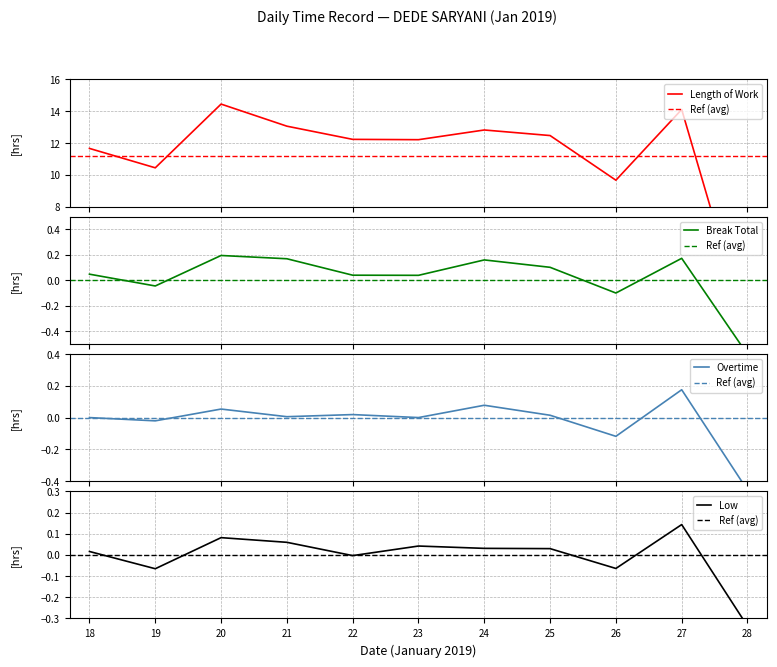

How many interior local peaks (higher than both neighbors) does the data have?

3